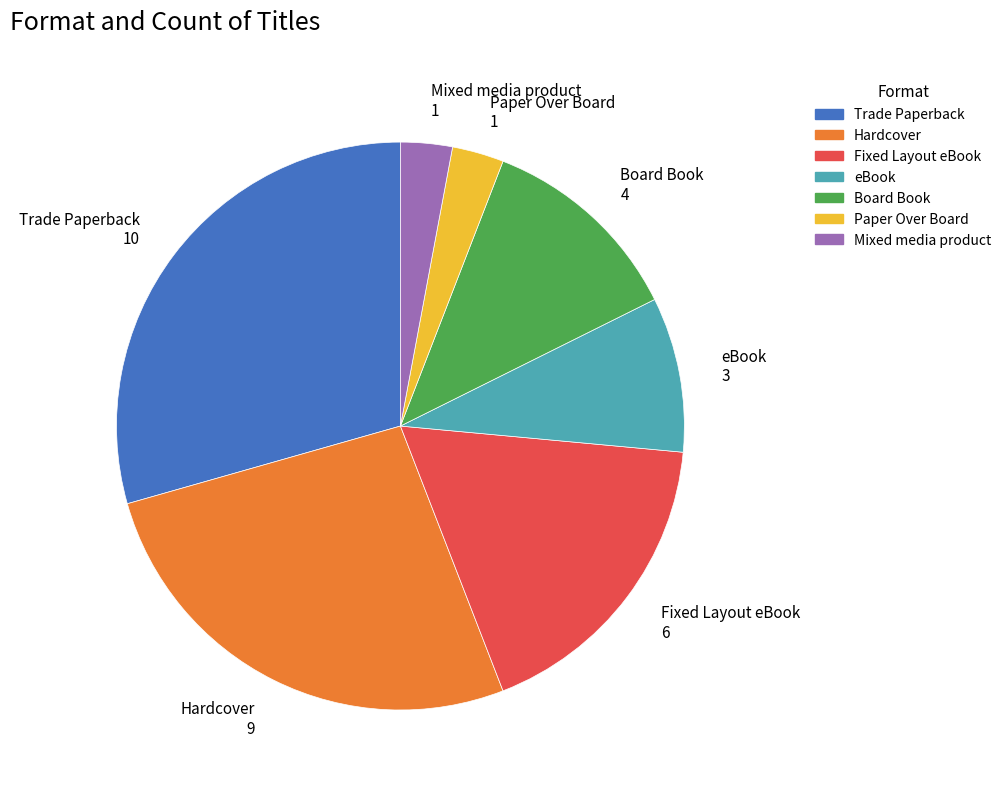

Is it true that Board Book is 12% of the pie?

True